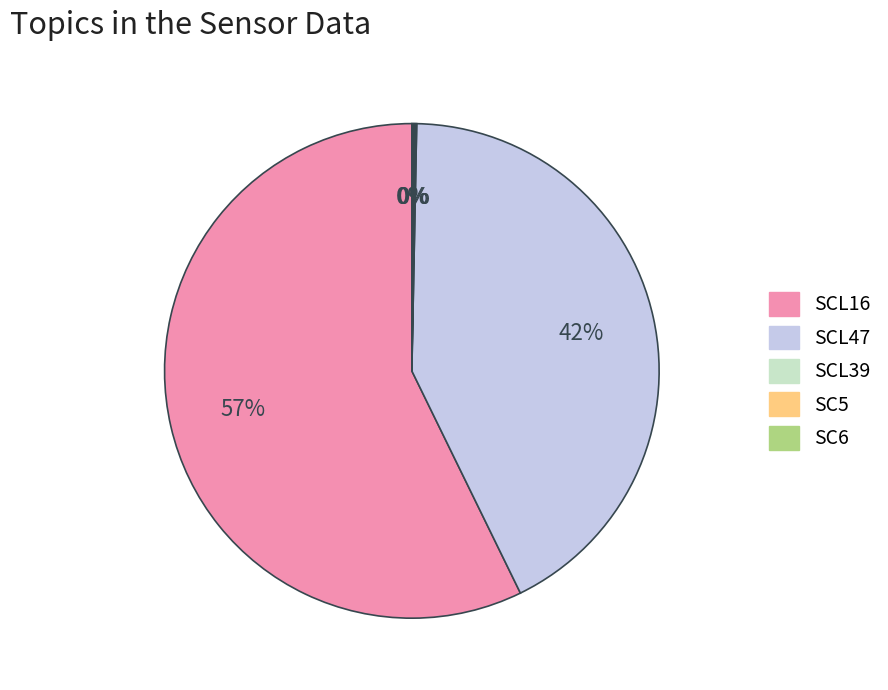

Is there a majority slice in this chart?

Yes